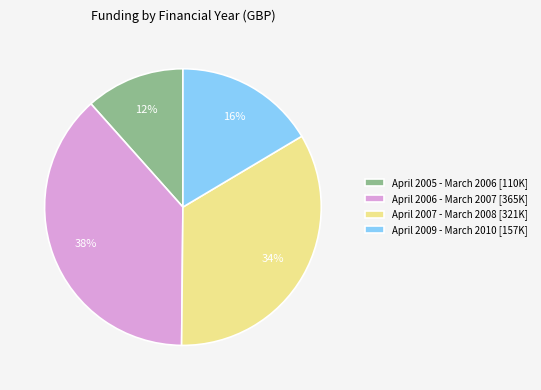

To the nearest percent, what is the combined percentage of April 2005 - March 2006 and April 2006 - March 2007?

50%